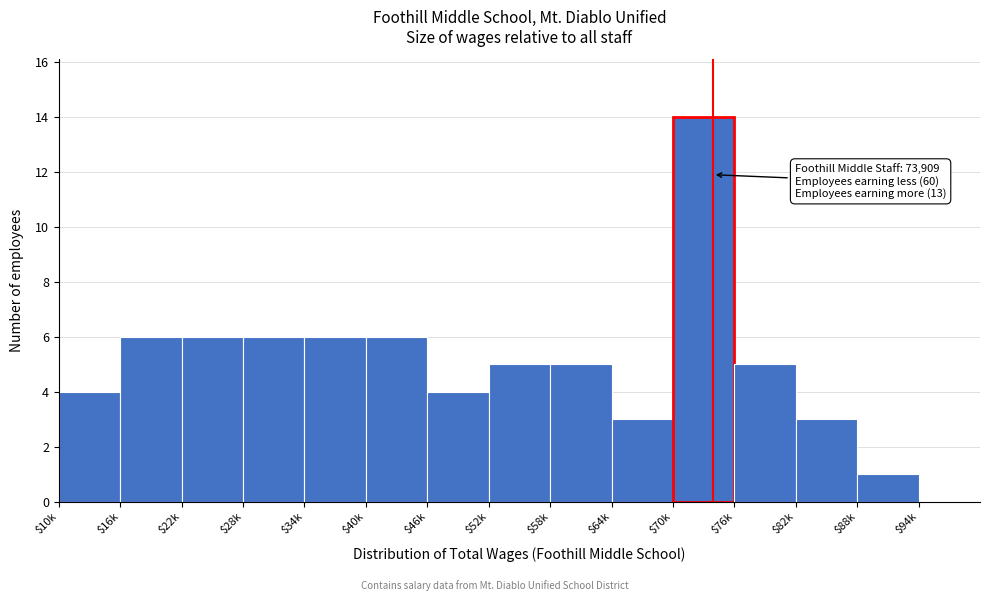

What is the sum of all values?

74